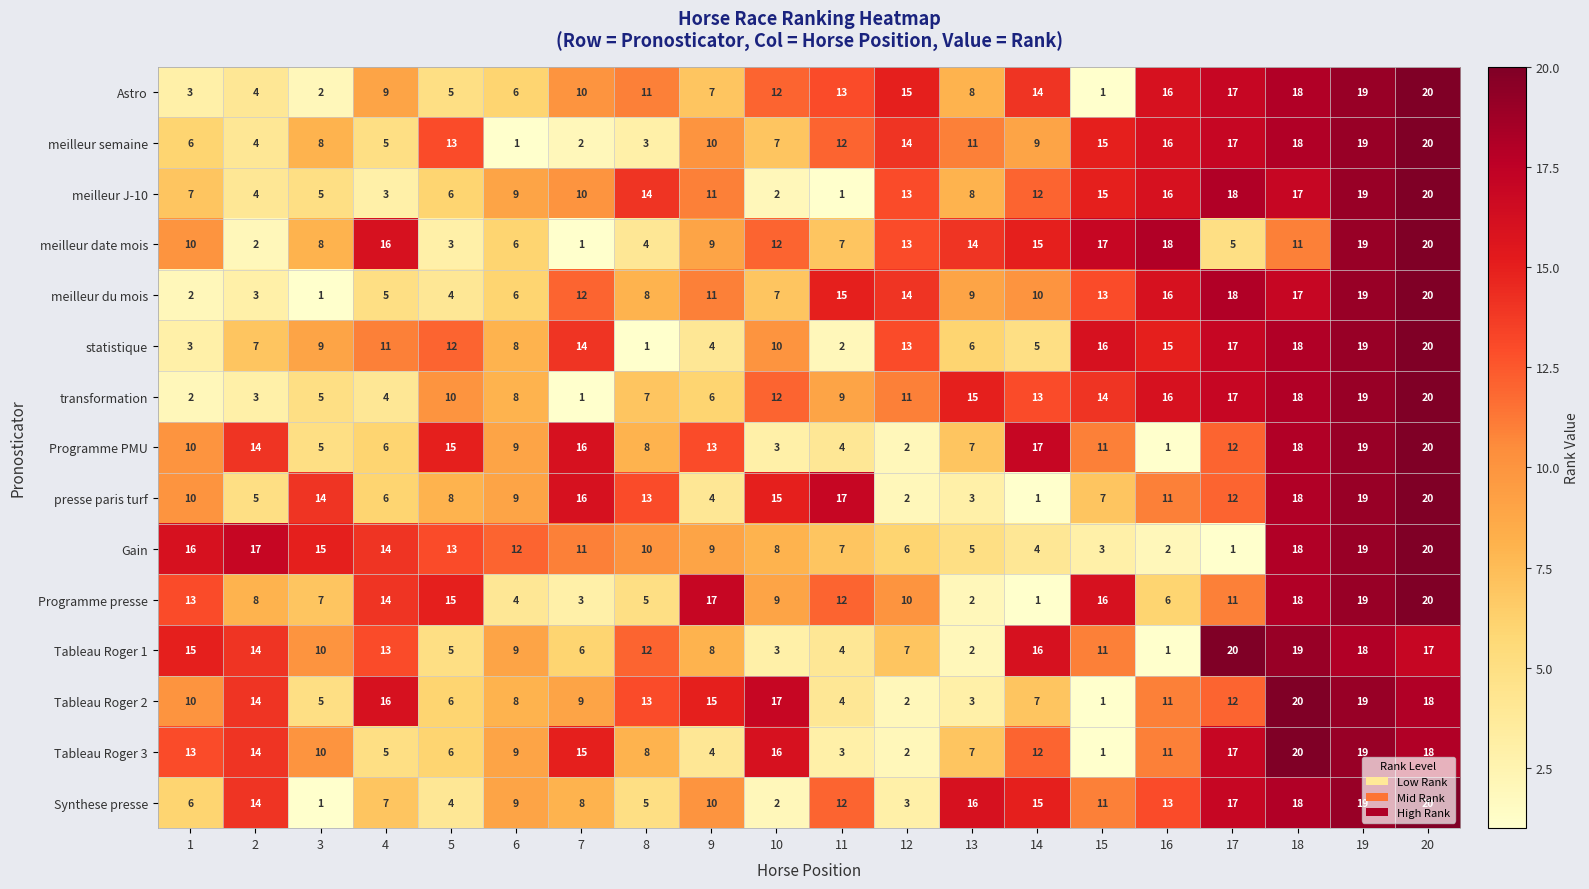

Is the value of Synthese presse at 5 greater than the value of Astro at 15?

Yes